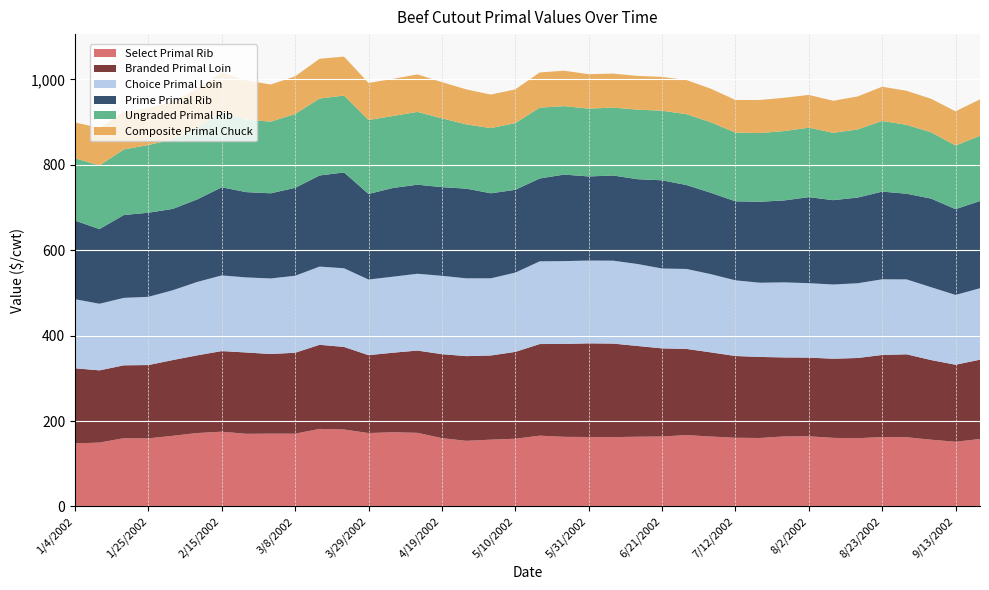

Reading left to right, what are all the values shown in this chart?

Select Primal Rib: 147.6	149.6	159.8	159.4	165.4	171.9	175.0	170.1	170.5	170.4	181.5	180.2	171.8	173.8	172.3	159.9	153.6	156.4	158.6	165.7	163.0	162.6	162.3	163.2	163.8	167.1	163.6	160.8	160.3	164.0	164.2	160.5	159.7	162.6	162.0	156.3	151.4	158.0
Branded Primal Loin: 175.9	169.0	170.6	171.6	177.3	181.9	188.8	190.4	186.4	189.5	196.9	193.3	182.4	186.2	192.6	196.7	198.3	197.1	203.3	214.5	217.5	219.3	219.0	212.4	206.3	201.7	197.1	191.5	189.8	184.9	184.2	185.3	187.9	192.0	194.2	186.5	180.4	185.7
Choice Primal Loin: 161.8	155.9	158.0	159.8	163.5	171.9	177.2	175.8	176.9	180.2	183.1	184.2	177.1	178.0	179.9	183.4	182.2	180.7	185.6	193.6	194.0	193.8	194.1	191.9	187.0	187.2	183.1	177.2	173.8	175.8	174.3	173.8	175.0	177.2	175.4	170.6	163.5	167.2
Prime Primal Rib: 184.1	174.8	194.0	196.9	190.4	193.3	206.3	199.7	199.4	205.9	213.4	224.4	200.3	207.7	208.5	207.6	210.0	199.1	193.9	194.1	202.6	196.9	199.4	198.6	206.5	196.5	190.5	185.0	189.5	191.9	201.4	197.5	200.7	205.3	200.6	207.5	200.9	204.2
Ungraded Primal Rib: 145.9	148.9	153.6	158.5	162.6	167.8	175.2	169.8	167.7	173.0	180.1	180.0	173.1	168.5	170.4	161.1	150.4	152.6	156.3	165.9	160.2	158.8	159.0	162.9	162.9	165.9	165.1	160.8	160.9	162.4	162.7	157.6	159.5	165.6	161.2	155.3	149.0	152.7
Composite Primal Chuck: 83.8	87.9	88.2	86.7	88.0	91.3	94.4	91.7	87.0	88.1	93.2	91.2	86.8	87.0	87.8	84.8	81.9	78.6	78.9	82.3	82.9	80.7	79.6	79.0	79.2	79.9	78.5	76.4	77.3	78.0	76.7	75.1	77.2	80.1	79.7	78.4	80.1	85.3